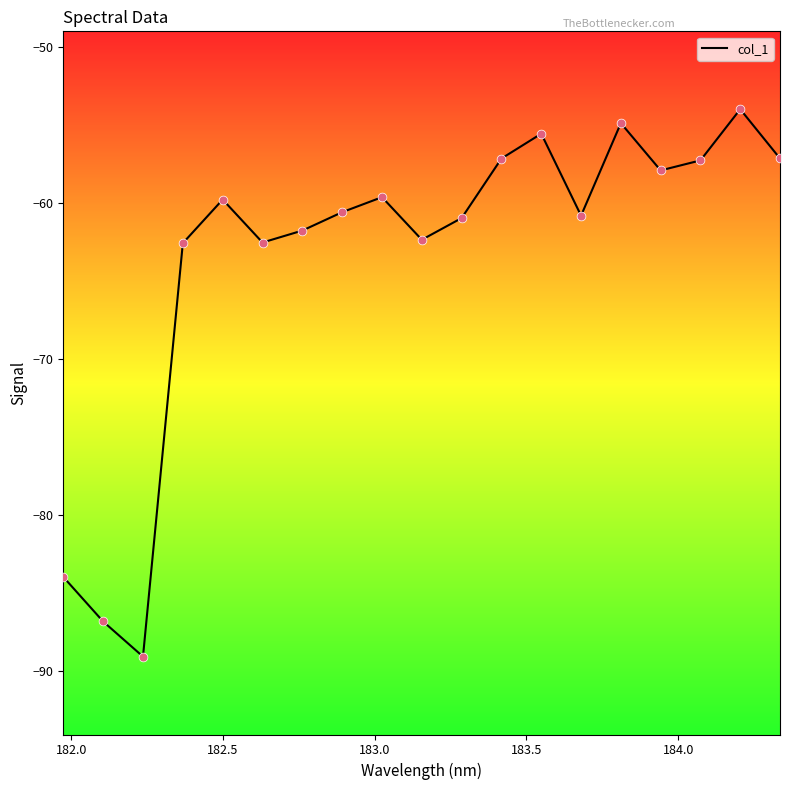

What is the smallest value displayed?

-89.1